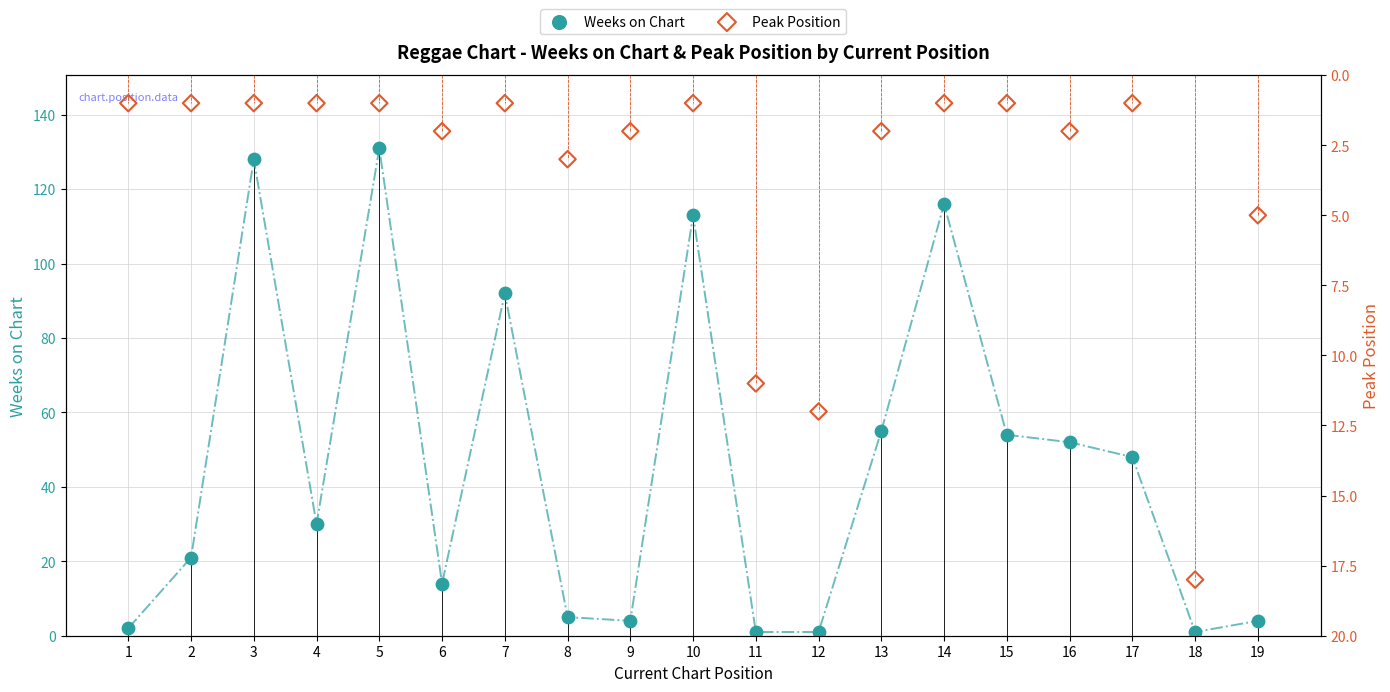

Which series has the largest total across all categories?

Weeks on Chart